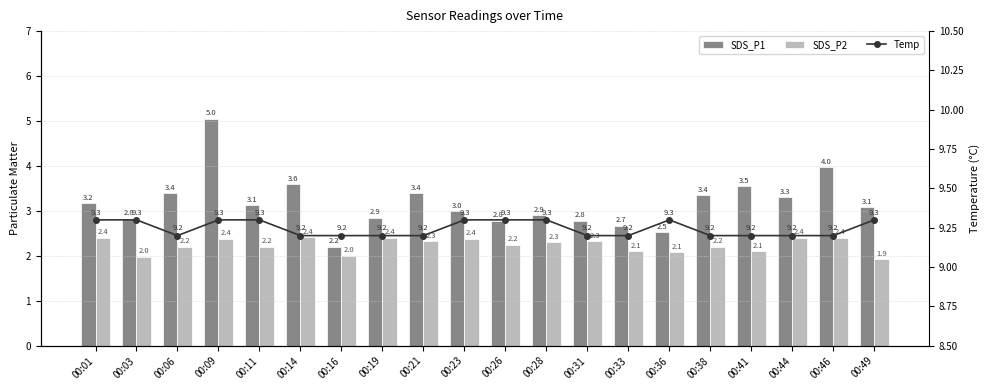

What is the minimum value shown in the chart?

1.9